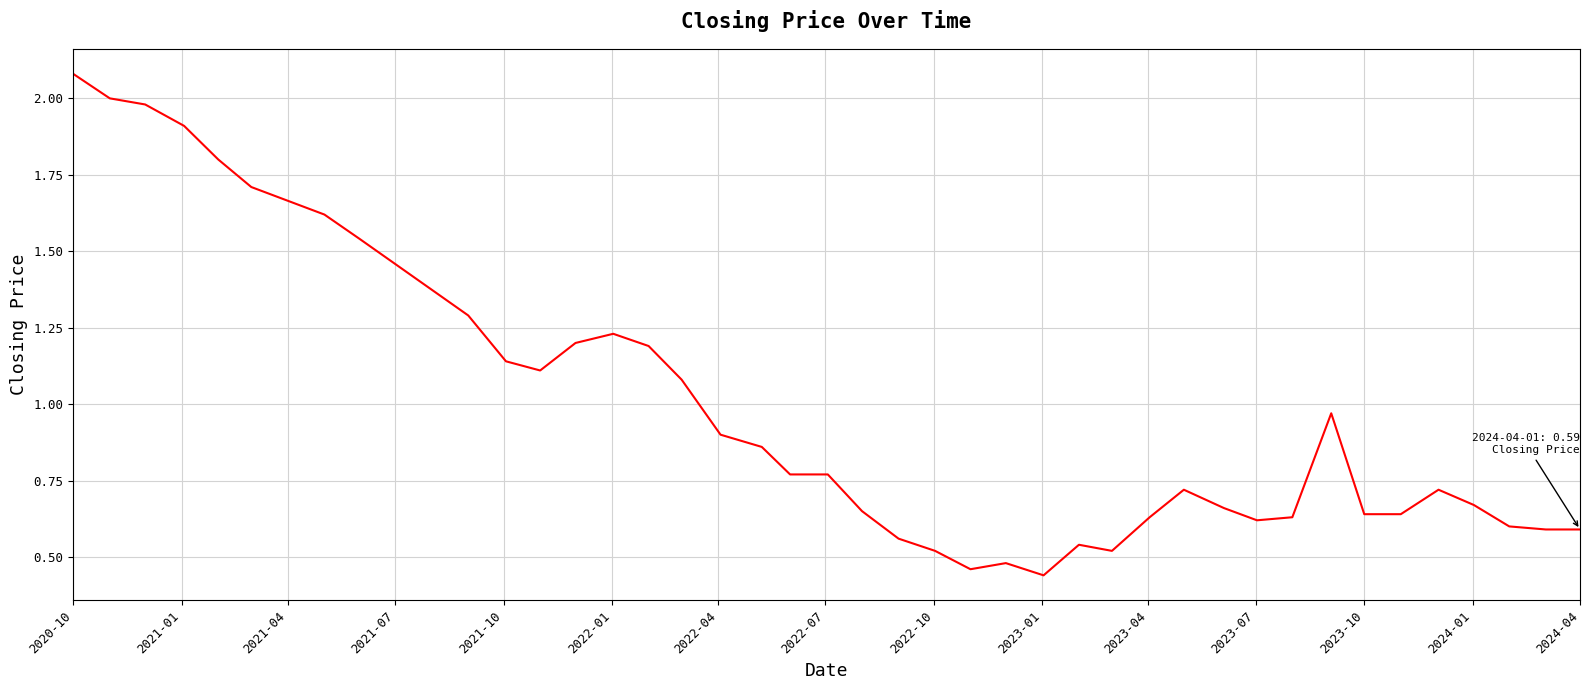

How many points are lower than both their immediate neighbors (excluding endpoints)?

5